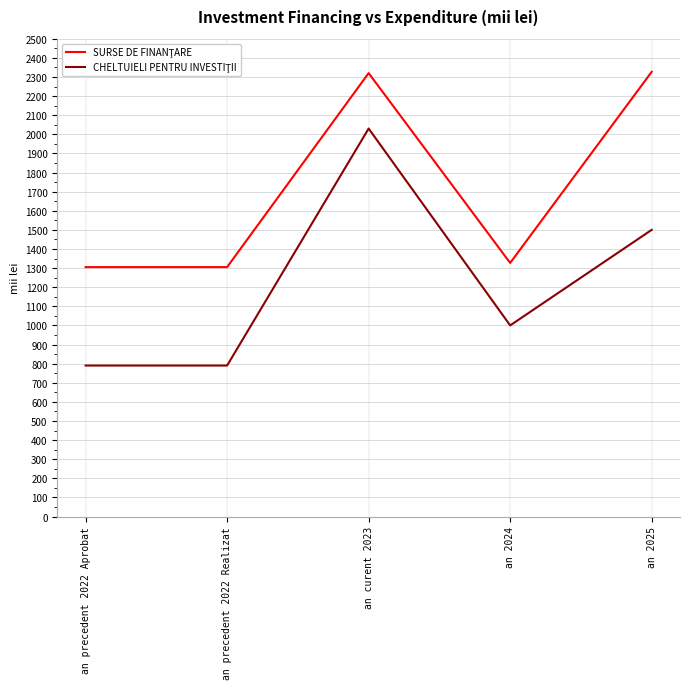

What is the maximum value shown in the chart?

2326.8